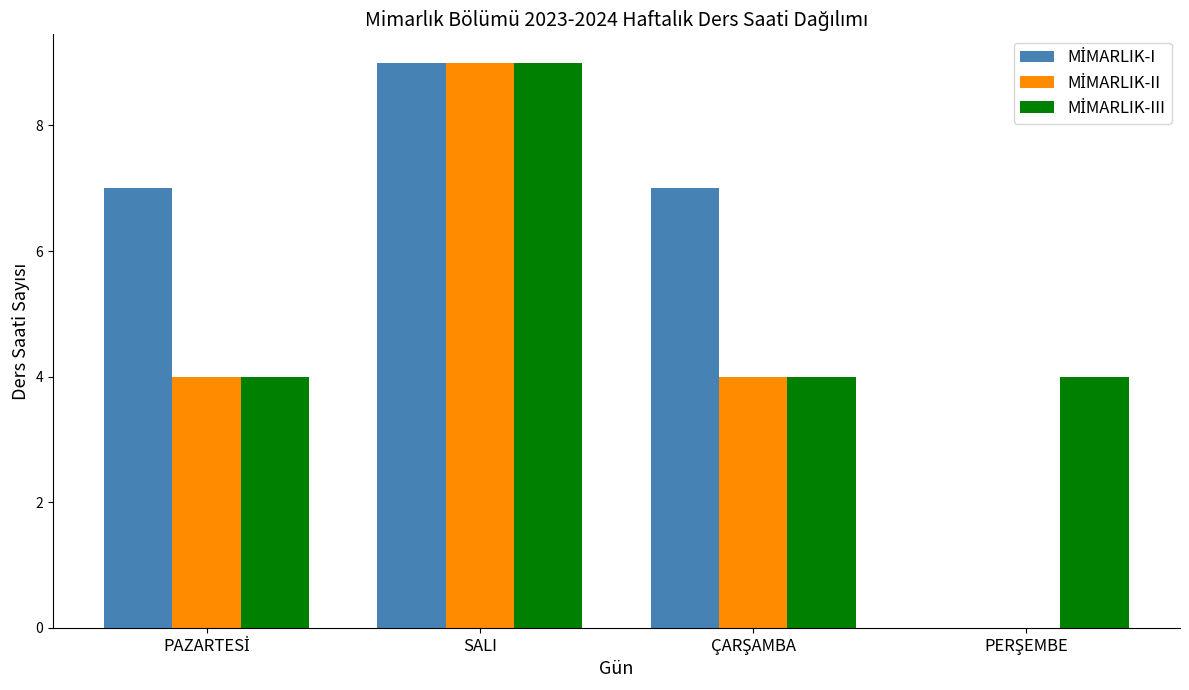

At which category is the sum across all series the highest?

SALI